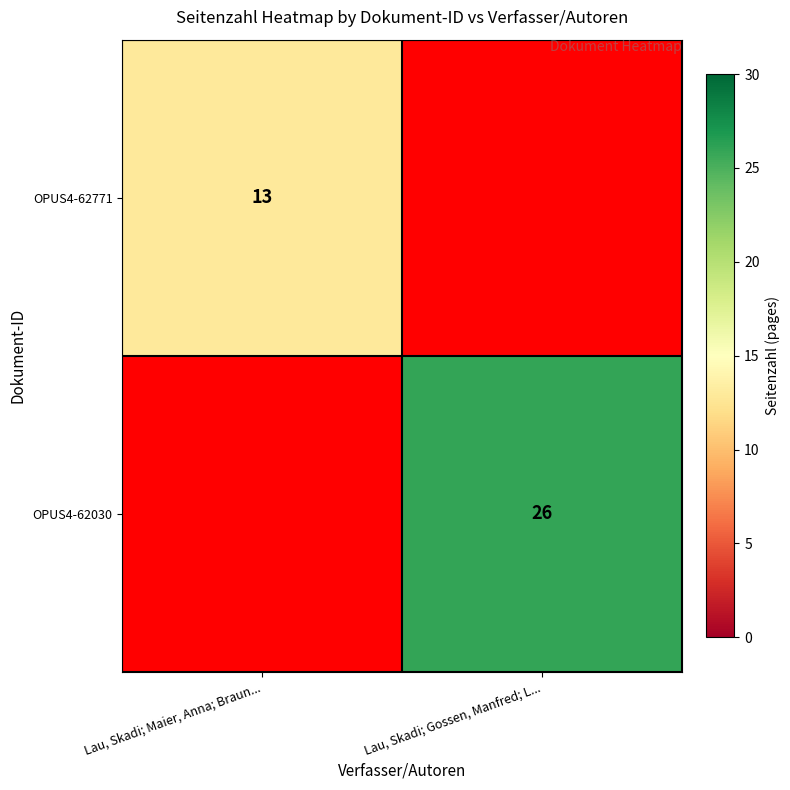

At which category is the sum across all series the highest?

Lau, Skadi; Gossen, Manfred; L...